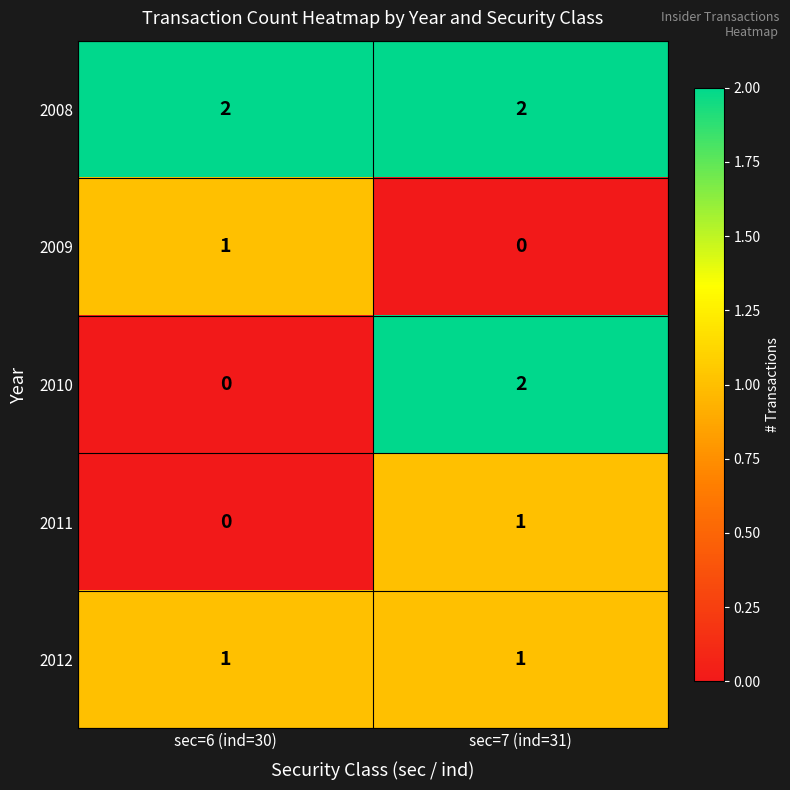

Reading left to right, what are all the values shown in this chart?

2008: 2	2
2009: 1	0
2010: 0	2
2011: 0	1
2012: 1	1